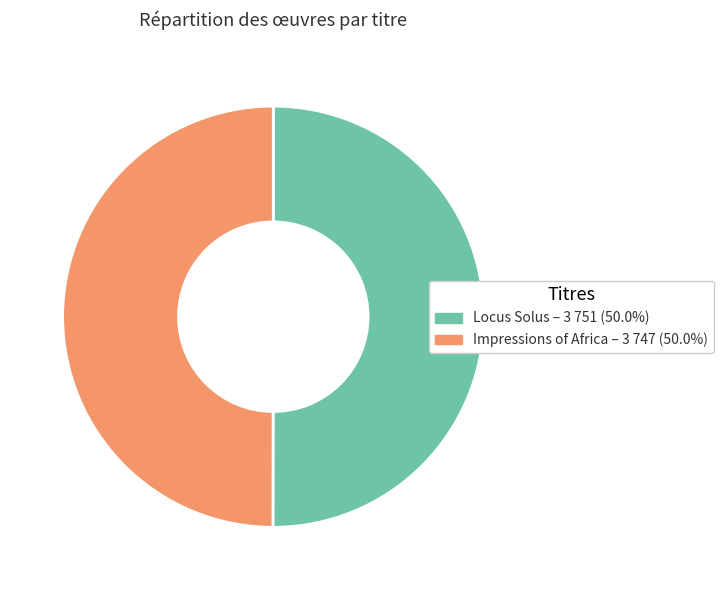

Combined, do Locus Solus and Impressions of Africa account for over 50%?

Yes